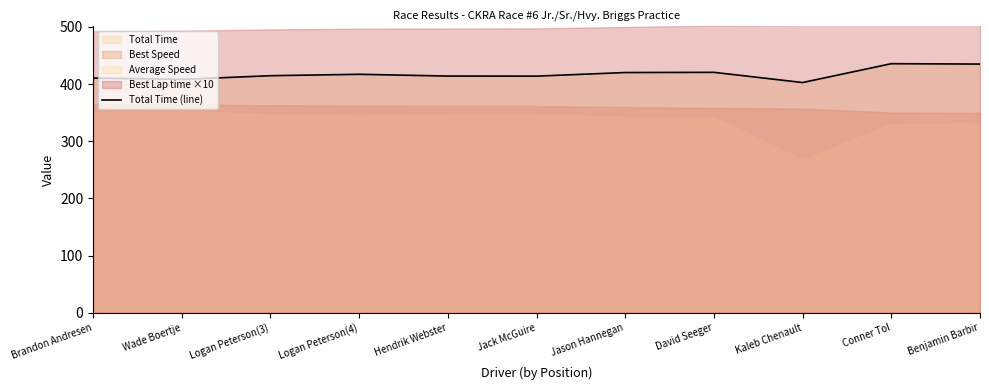

The Total Time (line) series shows 410.6 at Brandon Andresen. True or false?

True